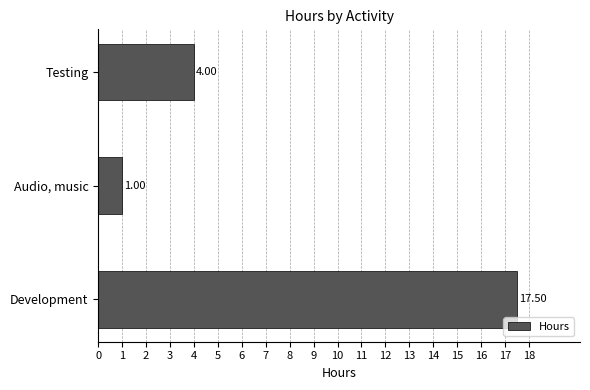

List the labels in order of value, largest first.

Development, Testing, Audio, music